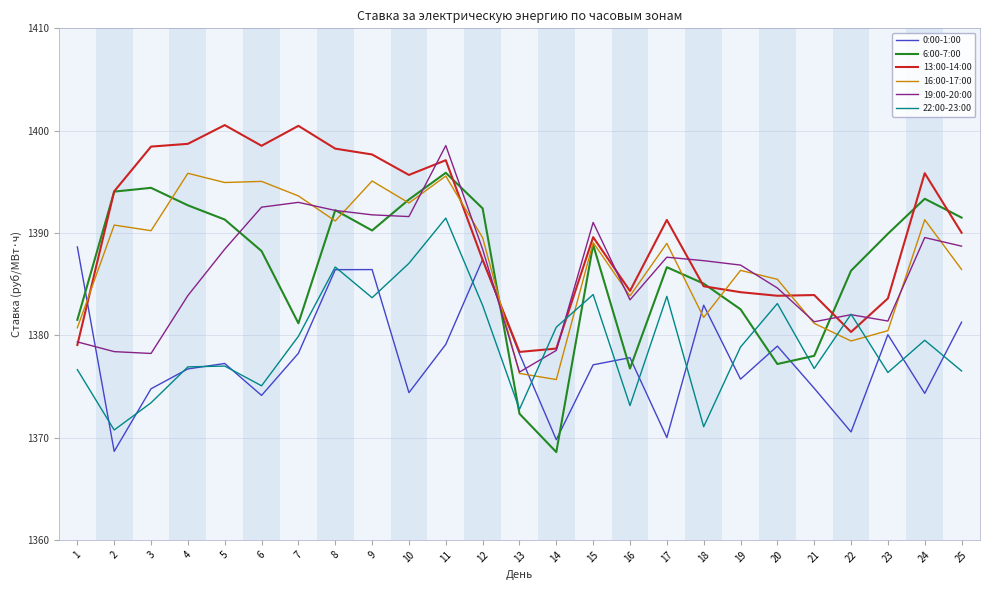

What is the total value across all series at 22?

8280.7